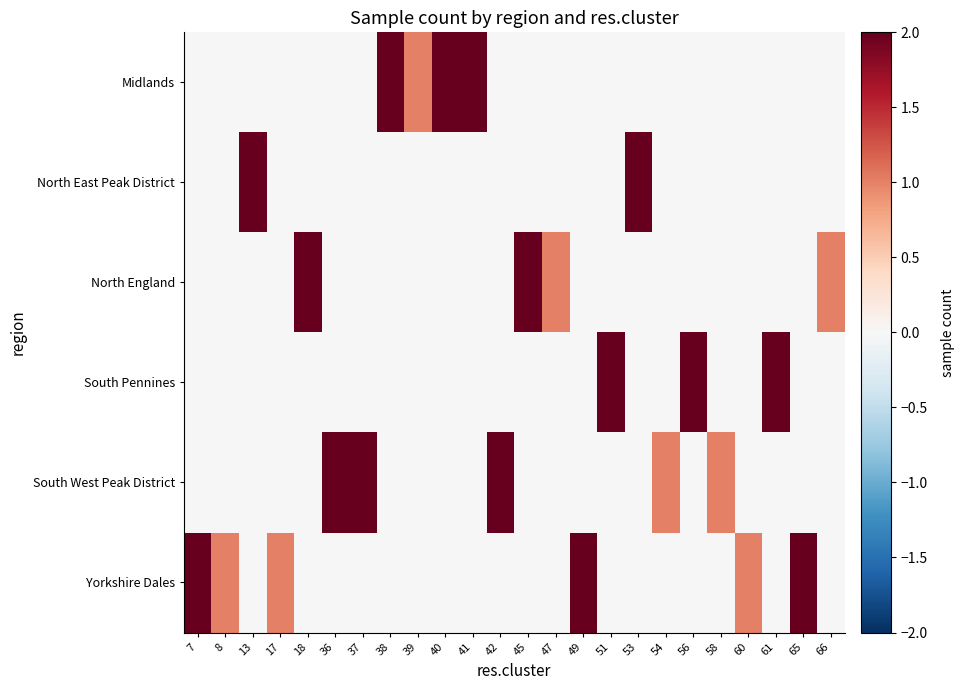

Rank the series at 49 from highest to lowest value.

Yorkshire Dales, Midlands, North East Peak District, North England, South Pennines, South West Peak District